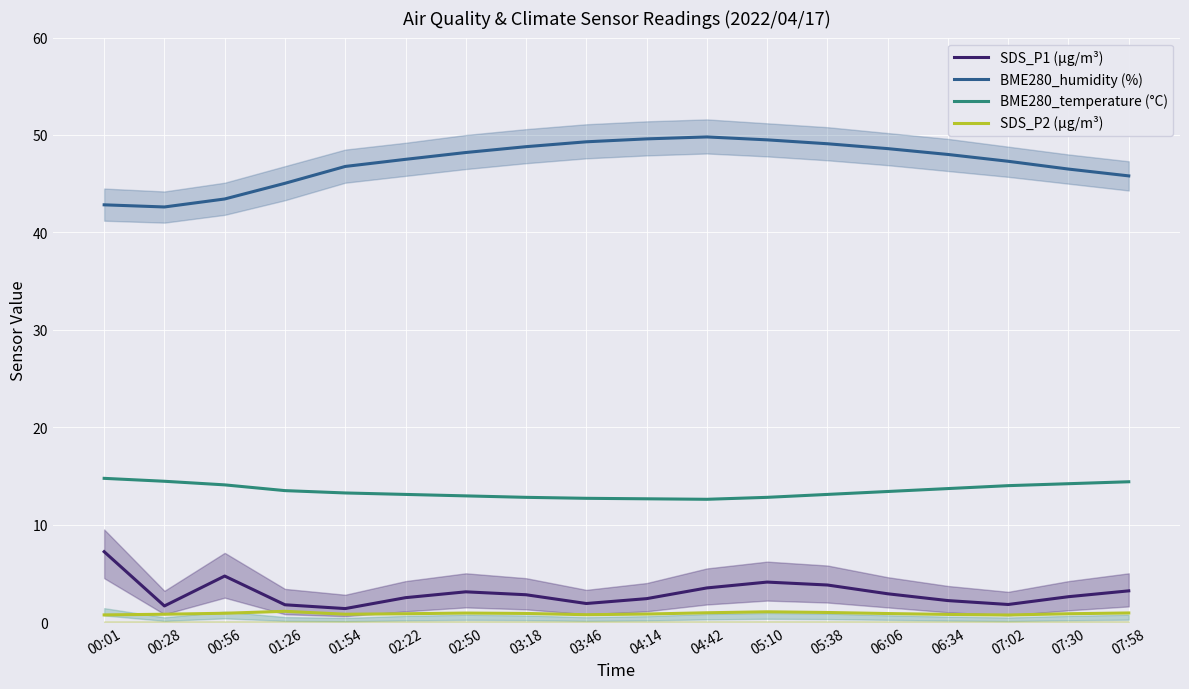

Rank the series at 00:01 from highest to lowest value.

BME280_humidity (%), BME280_temperature (°C), SDS_P1 (µg/m³), SDS_P2 (µg/m³)